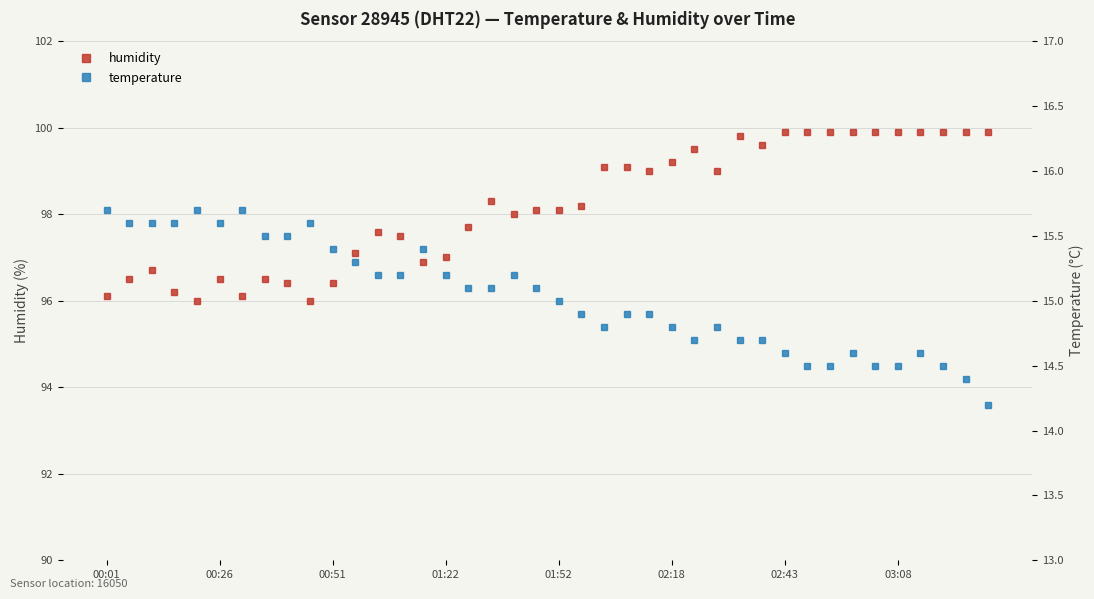

True or false: humidity has a value of 141.8 at 01:22.

False